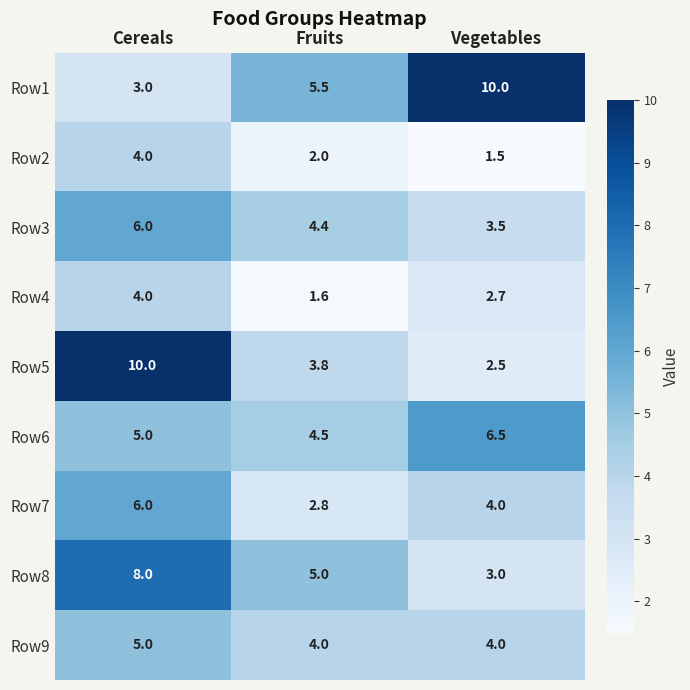

How many values in the Row6 series are below 5?

1